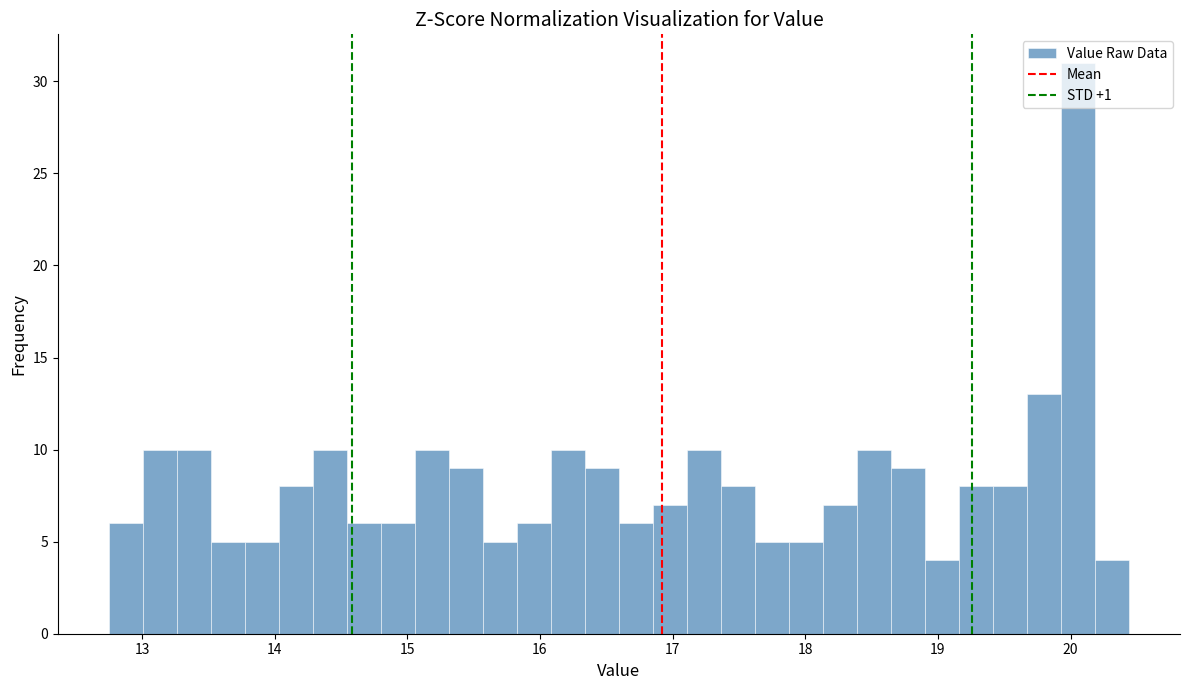

Read against the x-axis, roughly where is the centre of the tallest bar?

20.1